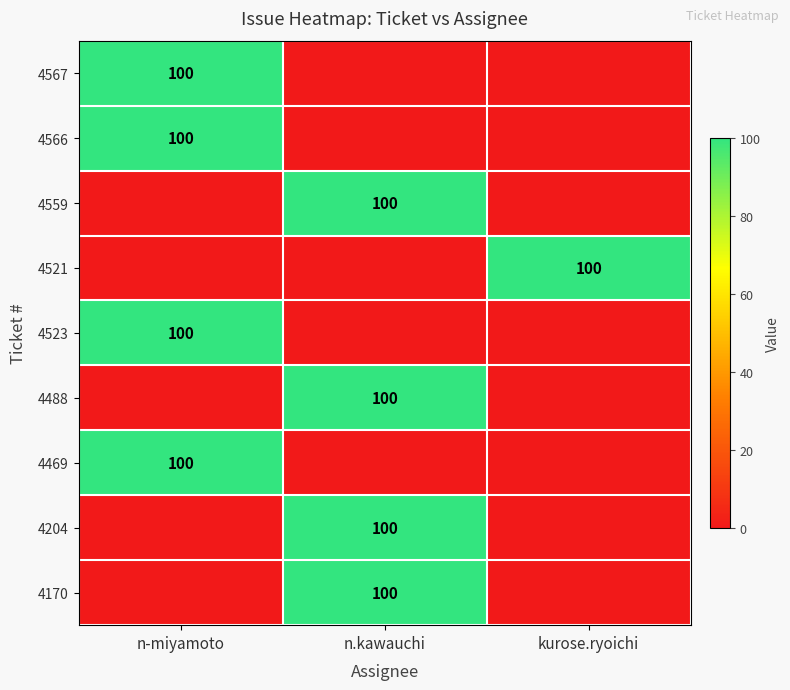

Which label corresponds to the largest value in the chart?

n-miyamoto